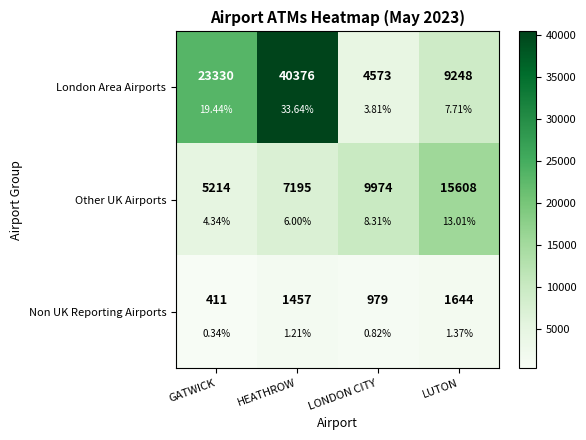

How many London Area Airports values are between 9248 and 40376?

3